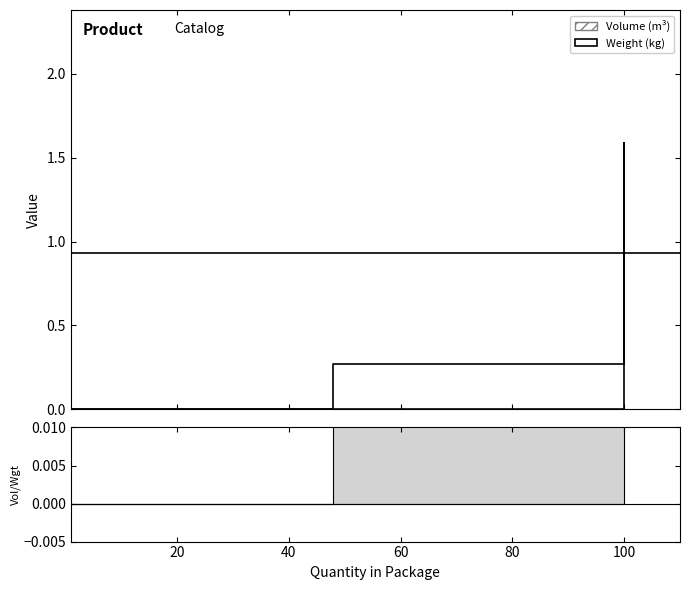

At which category does the chart reach its minimum across all series?

1